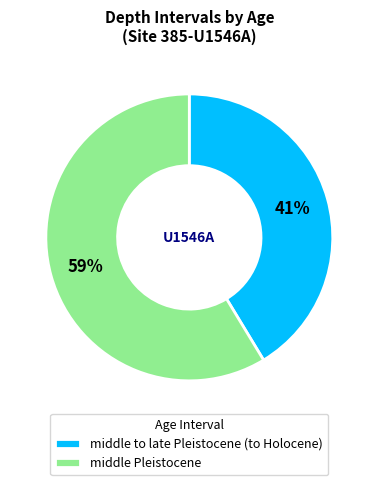

Which has a higher value, middle Pleistocene or middle to late Pleistocene (to Holocene)?

middle Pleistocene